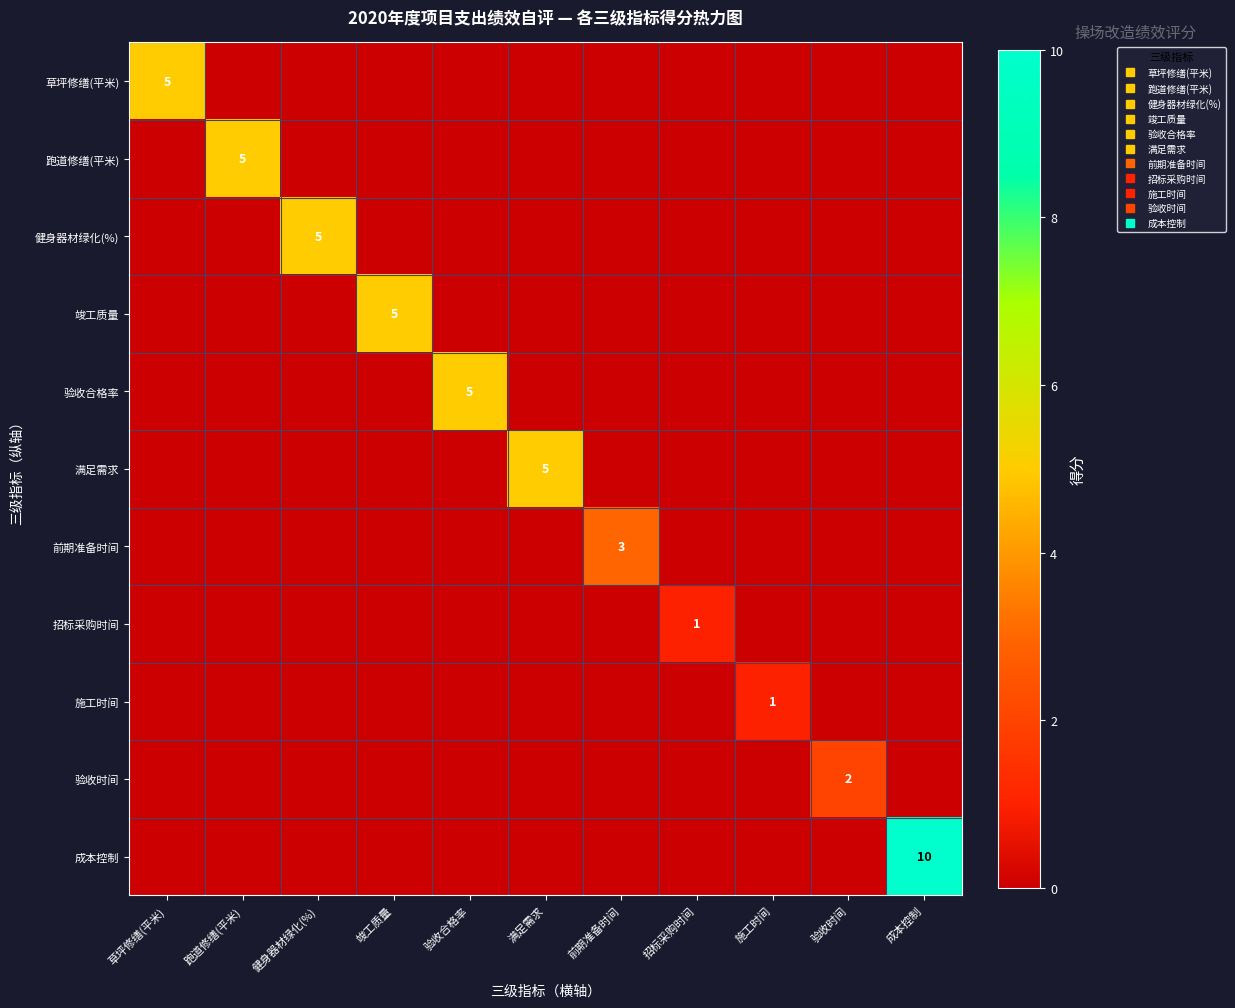

Between 跑道修缮(平米) and 前期准备时间, which is larger?

跑道修缮(平米)